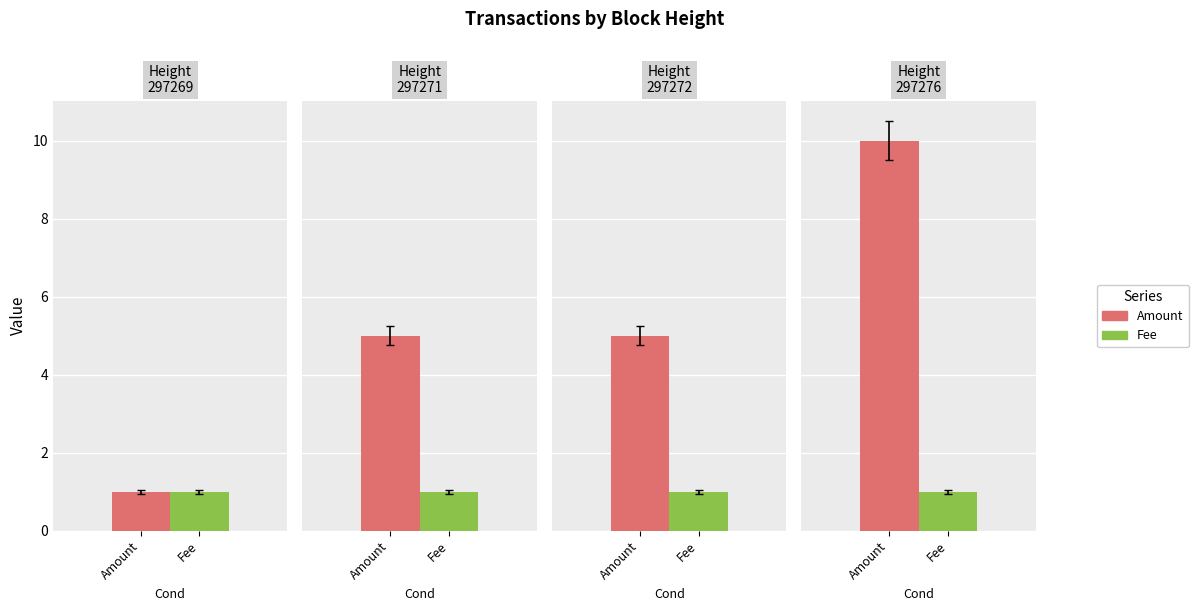

Rank the categories by Amount value from highest to lowest.

297276, 297271, 297272, 297269